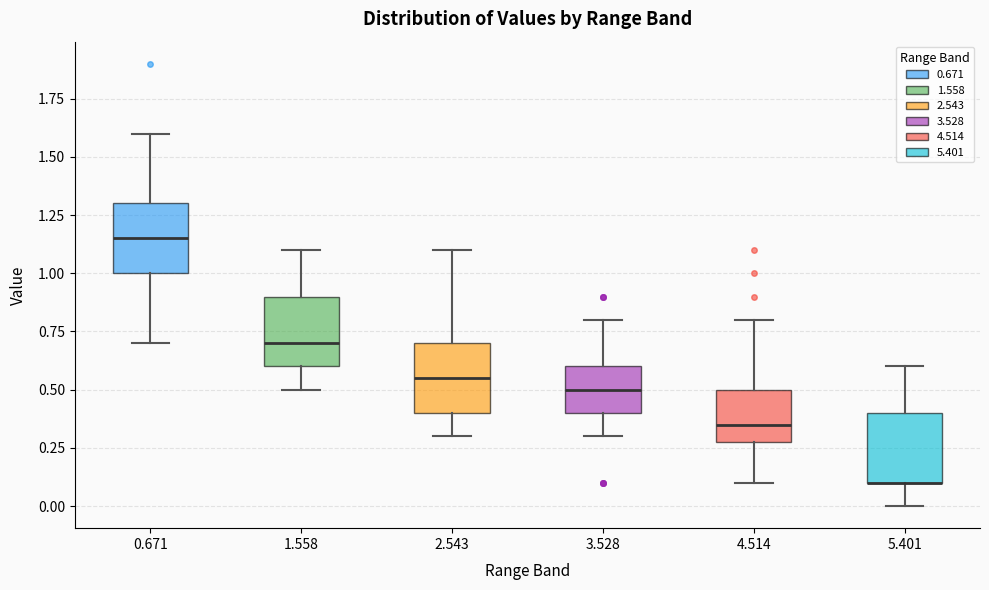

Reading left to right, read every box against the y-axis: the position of its median line, the range the box covers, and the ends of its whiskers. The values are not printed on the chart, so give them approximately, as read against the axis.

0.671: median 1.15, box 1.00 to 1.30, whiskers 0.70 to 1.60
1.558: median 0.70, box 0.60 to 0.90, whiskers 0.50 to 1.10
2.543: median 0.55, box 0.40 to 0.70, whiskers 0.30 to 1.10
3.528: median 0.50, box 0.40 to 0.60, whiskers 0.30 to 0.80
4.514: median 0.35, box 0.30 to 0.50, whiskers 0.10 to 0.80
5.401: median 0.10 (drawn on the box's lower edge), box 0.10 to 0.40, whiskers 0.00 to 0.60